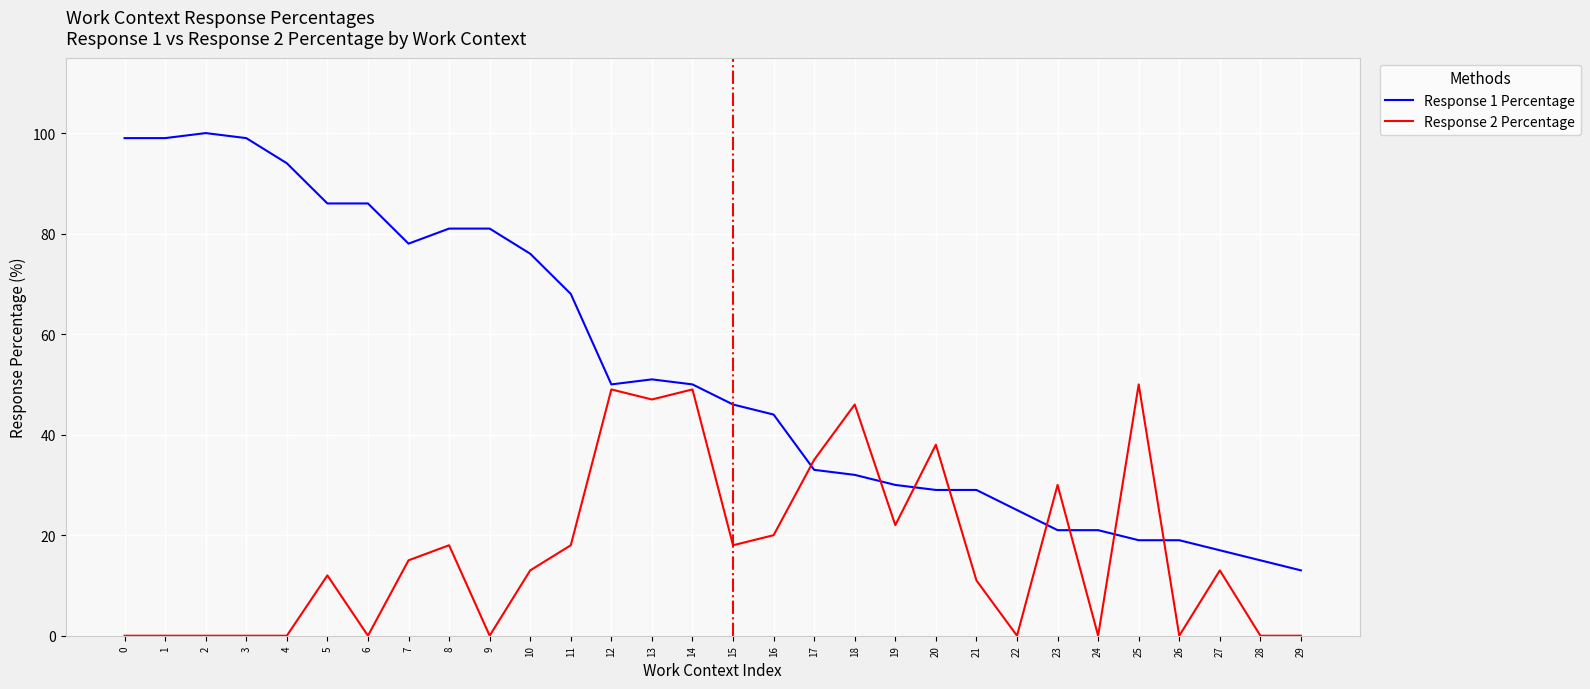

Reading left to right, what are all the values shown in this chart?

Response 1 Percentage: 99	99	100	99	94	86	86	78	81	81	76	68	50	51	50	46	44	33	32	30	29	29	25	21	21	19	19	17	15	13
Response 2 Percentage: 0	0	0	0	0	12	0	15	18	0	13	18	49	47	49	18	20	35	46	22	38	11	0	30	0	50	0	13	0	0